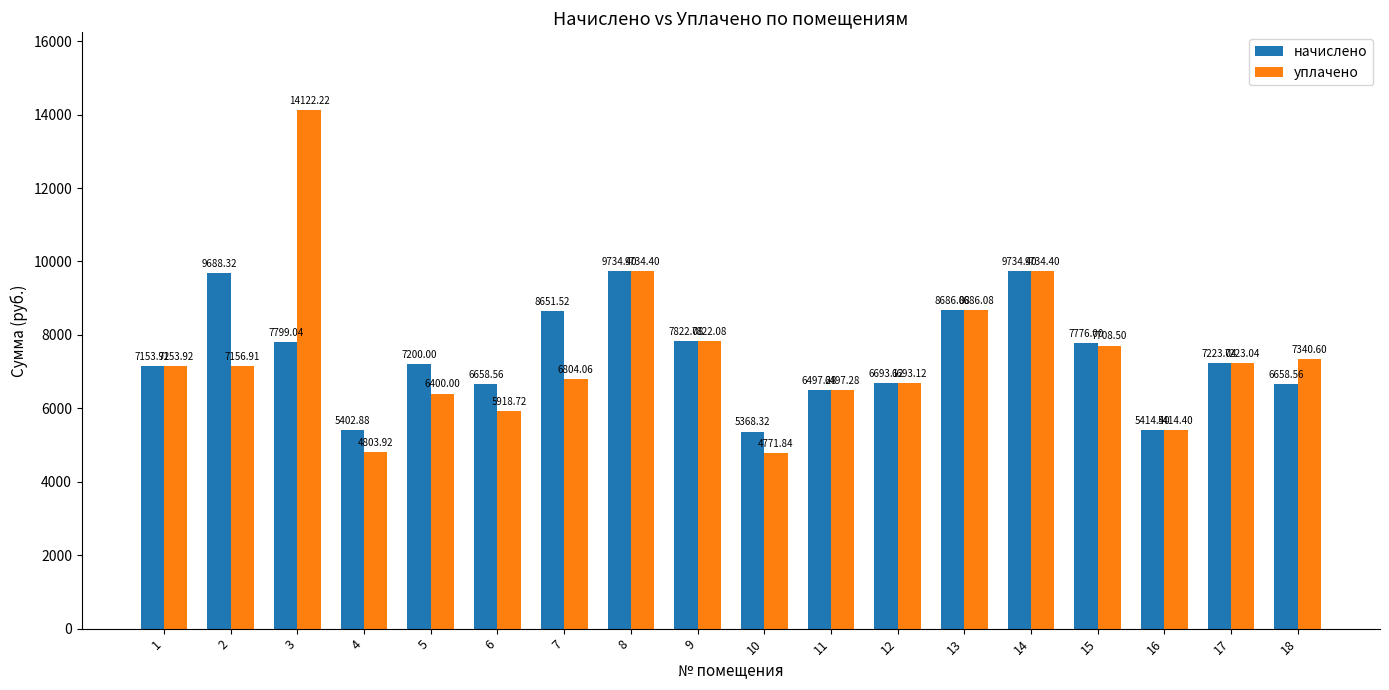

What is the average value of the начислено series?

7453.4